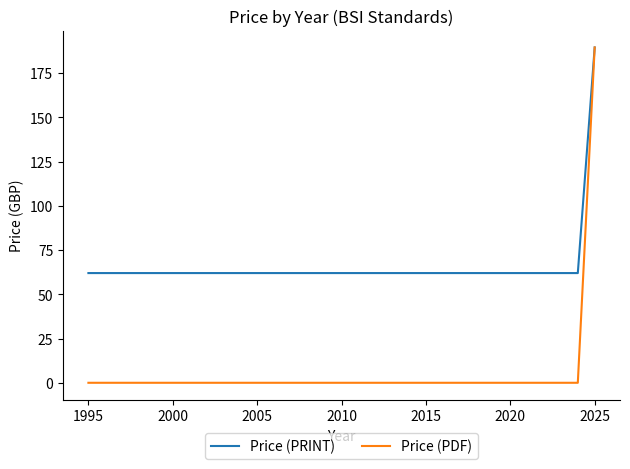

Rank the series by their average value, from lowest to highest.

Price (PDF), Price (PRINT)